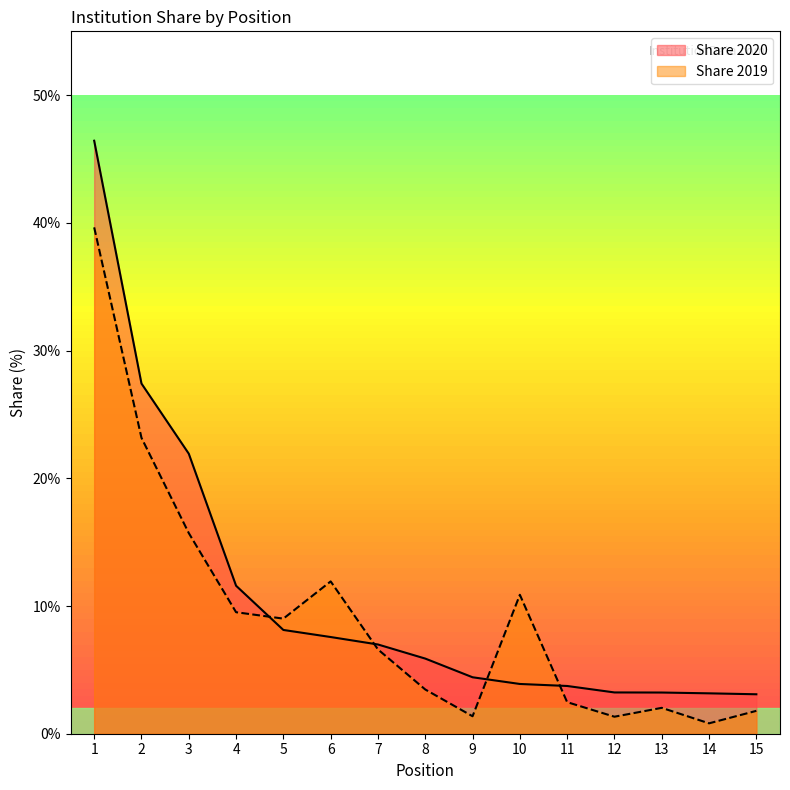

How many lines are shown in the chart?

2